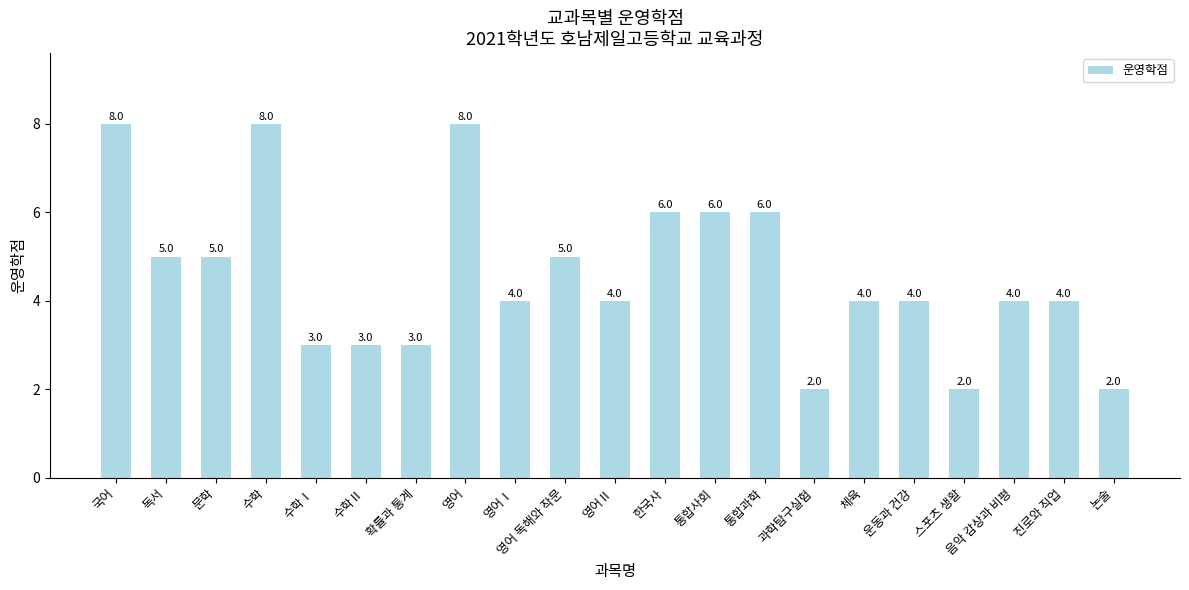

What is the label of the 4th bar from the left?

수학